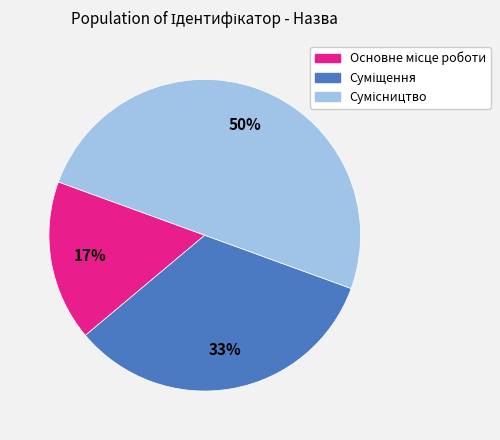

To the nearest percent, what is the difference between the largest and smallest slice percentages?

33%